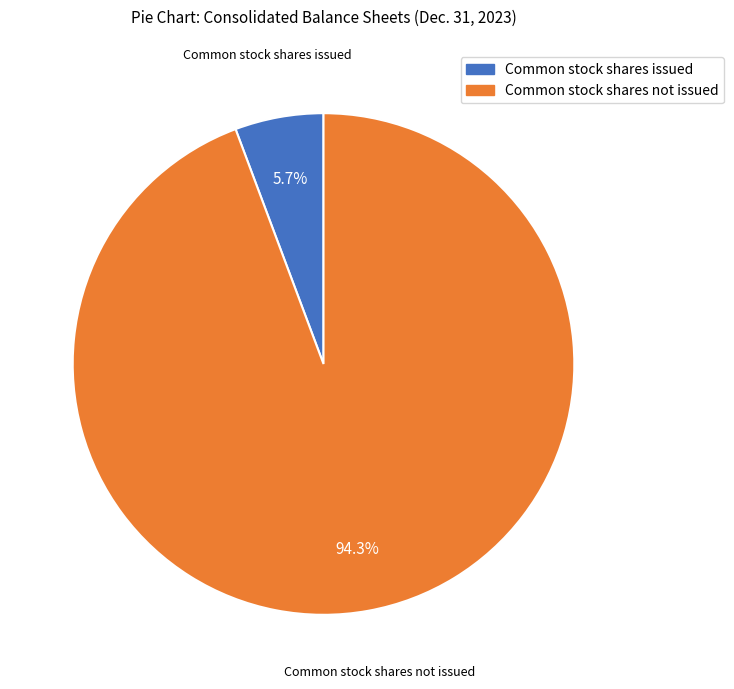

How many segments does this pie chart have?

2